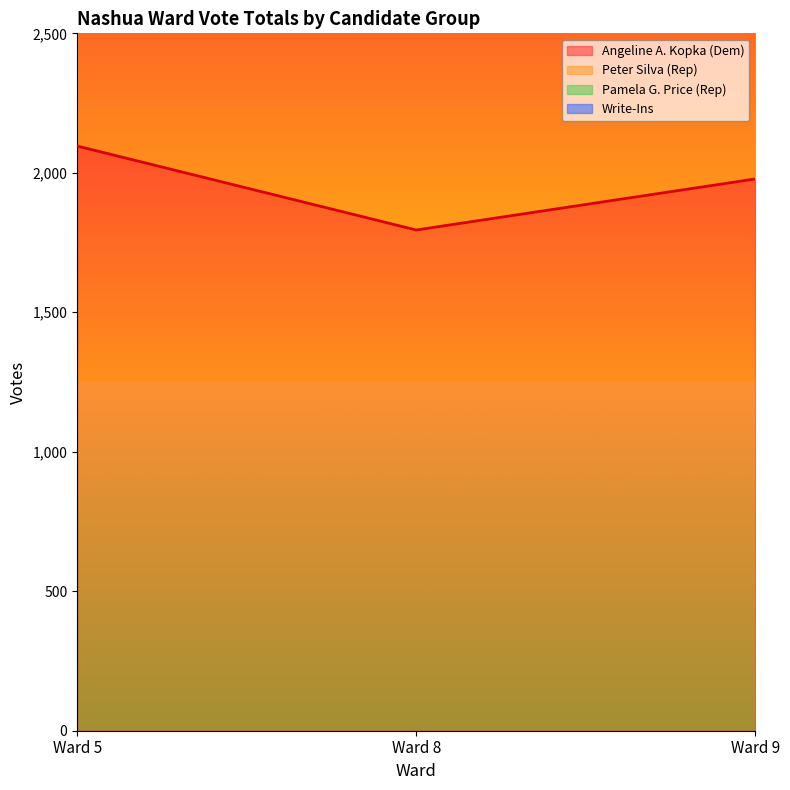

Between Ward 9 and Ward 8, which is larger?

Ward 9